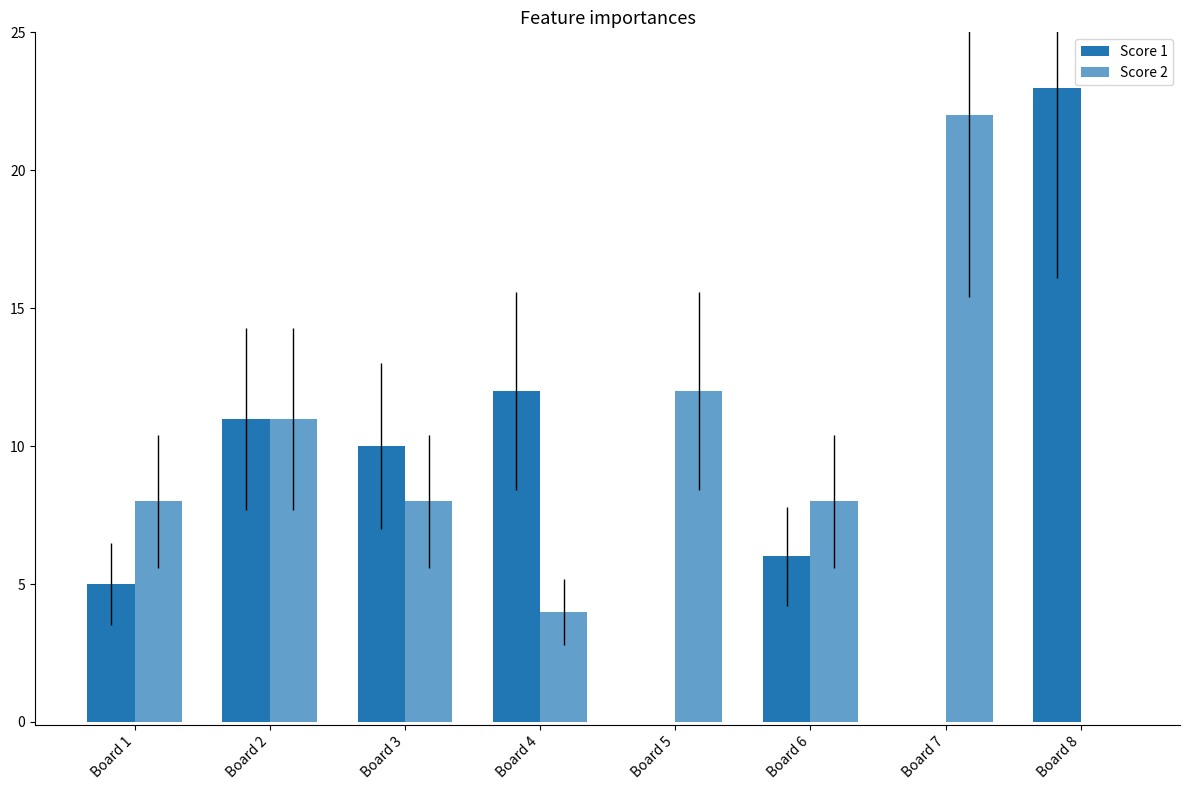

Are the bars horizontal?

No